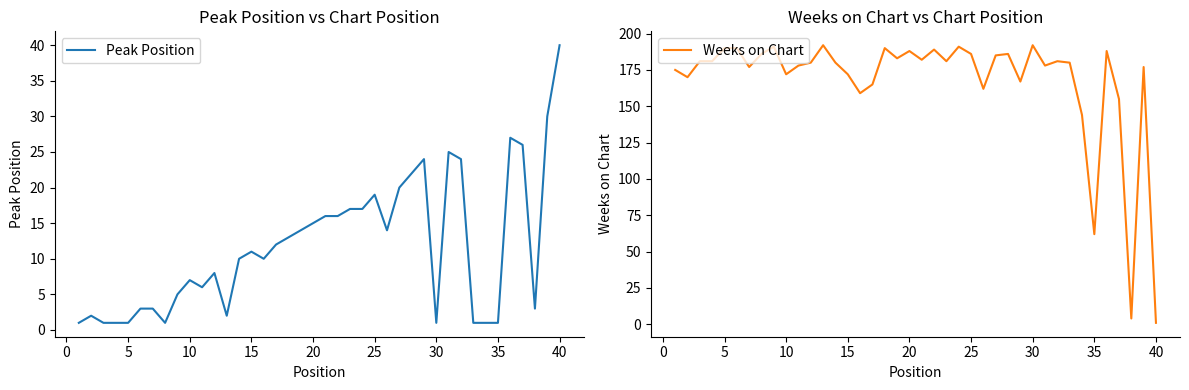

What is the difference between the second highest and second lowest values in the Weeks on Chart series?

188